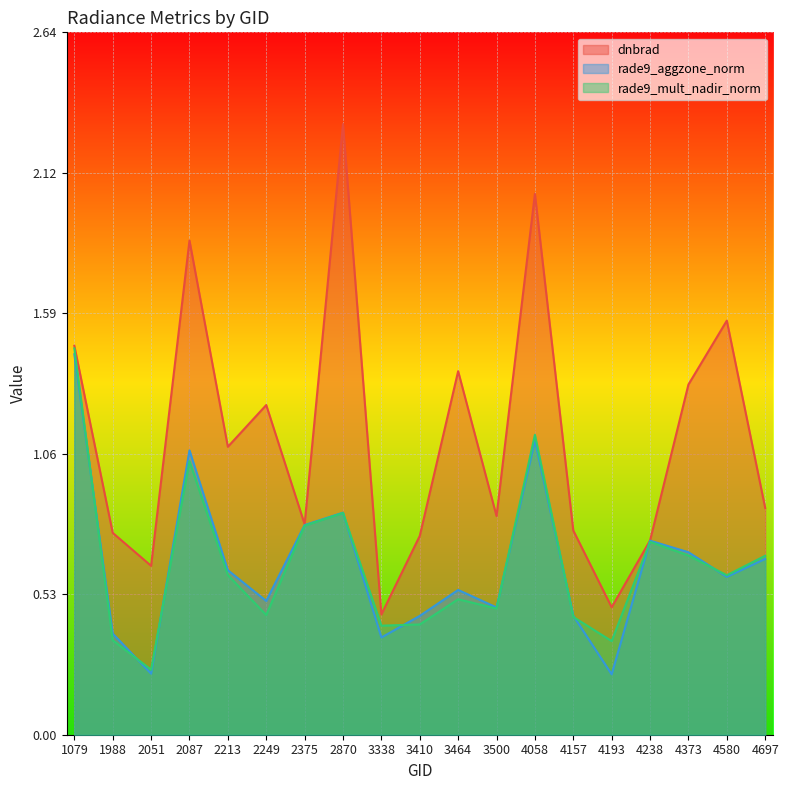

Reading right to left, extract all data points from this chart.

dnbrad: 0.9	1.6	1.3	0.7	0.5	0.8	2.0	0.8	1.4	0.7	0.5	2.3	0.8	1.2	1.1	1.9	0.6	0.8	1.5
rade9_aggzone_norm: 0.7	0.6	0.7	0.7	0.2	0.4	1.1	0.5	0.5	0.4	0.4	0.8	0.8	0.5	0.6	1.1	0.2	0.4	1.4
rade9_mult_nadir_norm: 0.7	0.6	0.7	0.7	0.4	0.4	1.1	0.5	0.5	0.4	0.4	0.8	0.8	0.5	0.6	1.0	0.2	0.4	1.5